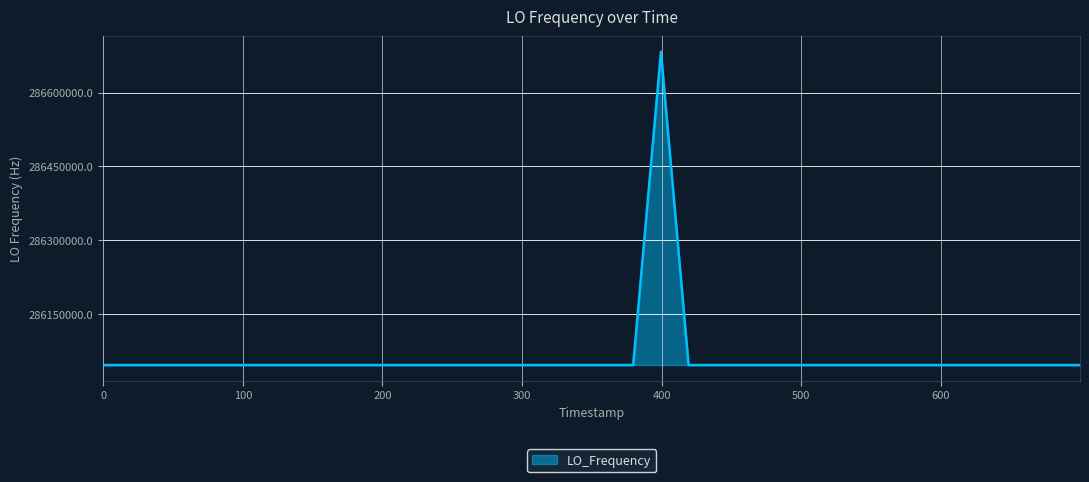

What is the greatest value displayed?

286682708.3